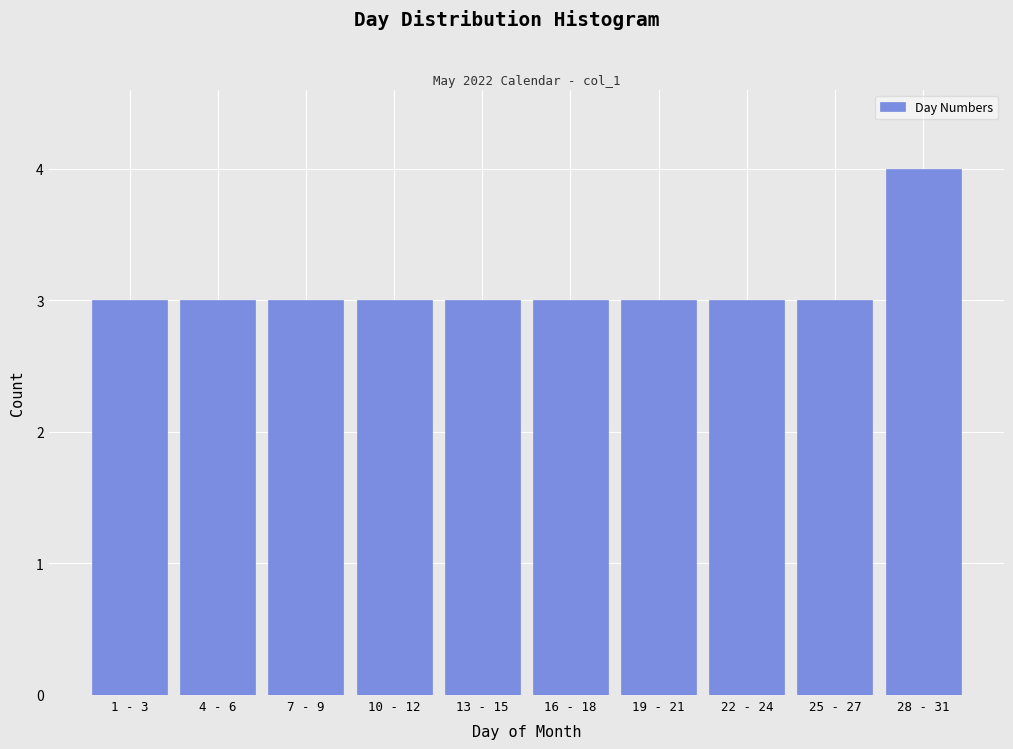

Reading left to right, what are all the values shown in this chart?

1 - 3=3	4 - 6=3	7 - 9=3	10 - 12=3	13 - 15=3	16 - 18=3	19 - 21=3	22 - 24=3	25 - 27=3	28 - 31=4